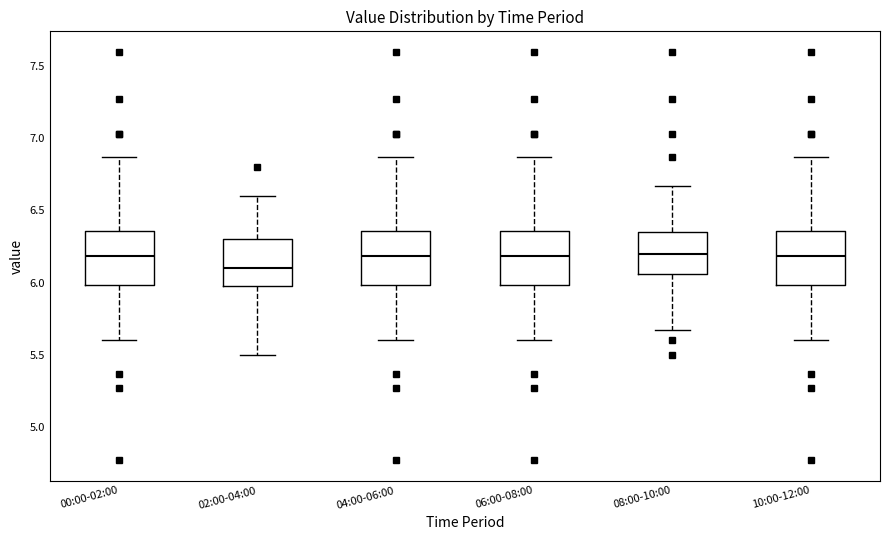

Reading left to right, read every box against the y-axis: the position of its median line, the range the box covers, and the ends of its whiskers. The values are not printed on the chart, so give them approximately, as read against the axis.

00:00-02:00: median 6.20, box 6.00 to 6.35, whiskers 5.60 to 6.85
02:00-04:00: median 6.10, box 6.00 to 6.30, whiskers 5.50 to 6.60
04:00-06:00: median 6.20, box 6.00 to 6.35, whiskers 5.60 to 6.85
06:00-08:00: median 6.20, box 6.00 to 6.35, whiskers 5.60 to 6.85
08:00-10:00: median 6.20, box 6.05 to 6.35, whiskers 5.65 to 6.65
10:00-12:00: median 6.20, box 6.00 to 6.35, whiskers 5.60 to 6.85